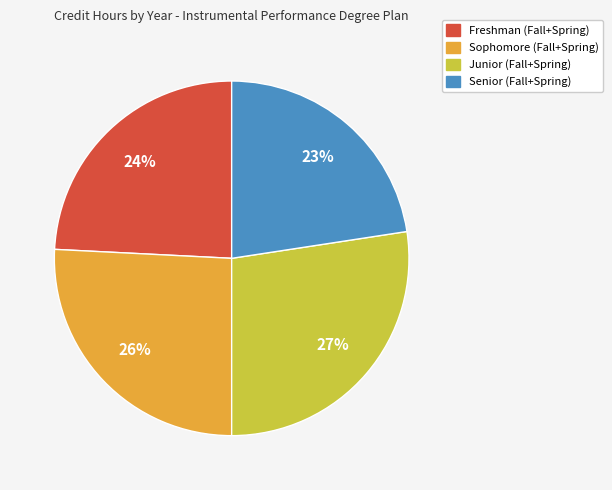

Is there any slice that represents more than half of the pie?

No